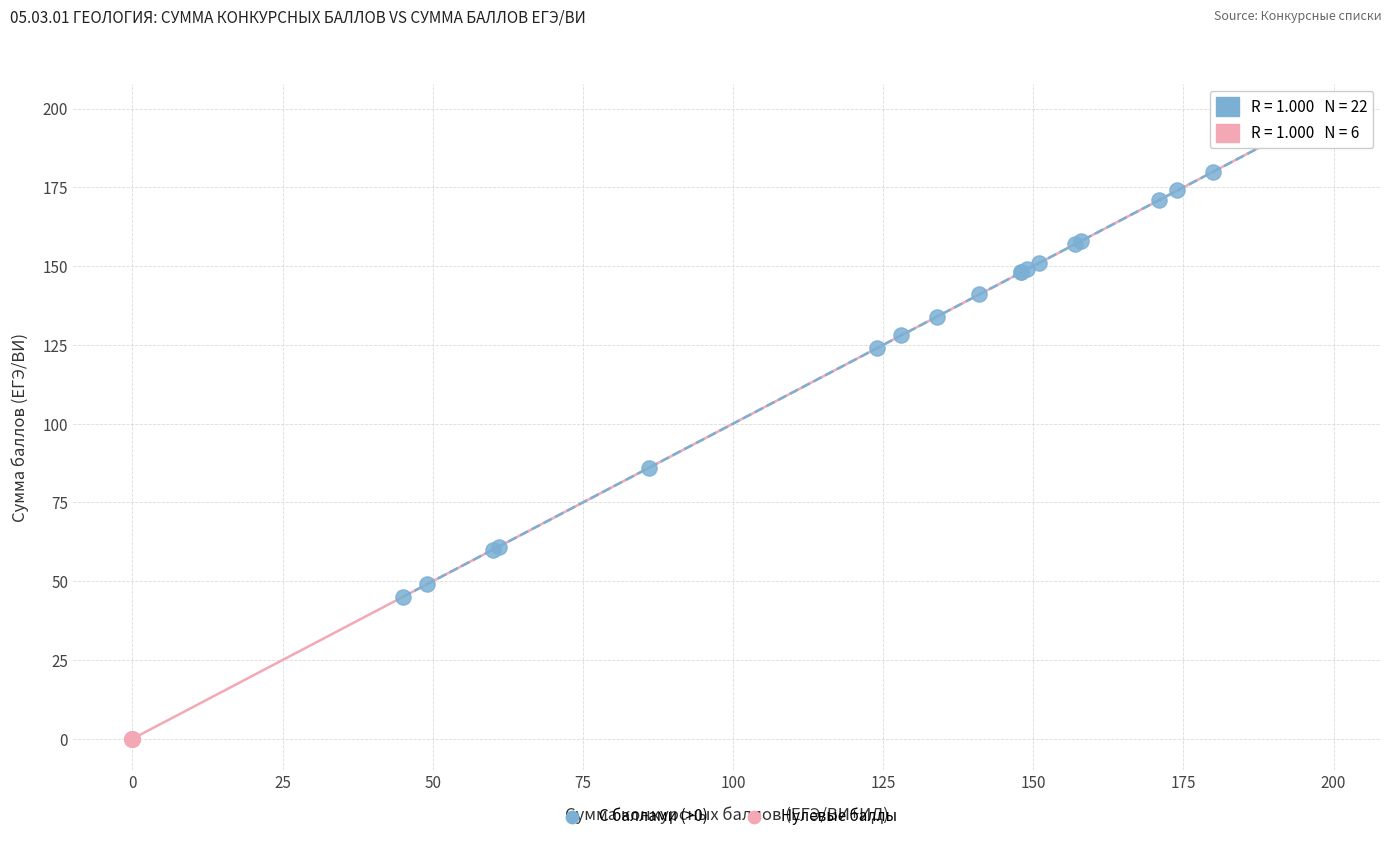

Which series reaches the minimum Y coordinate?

Нулевые баллы